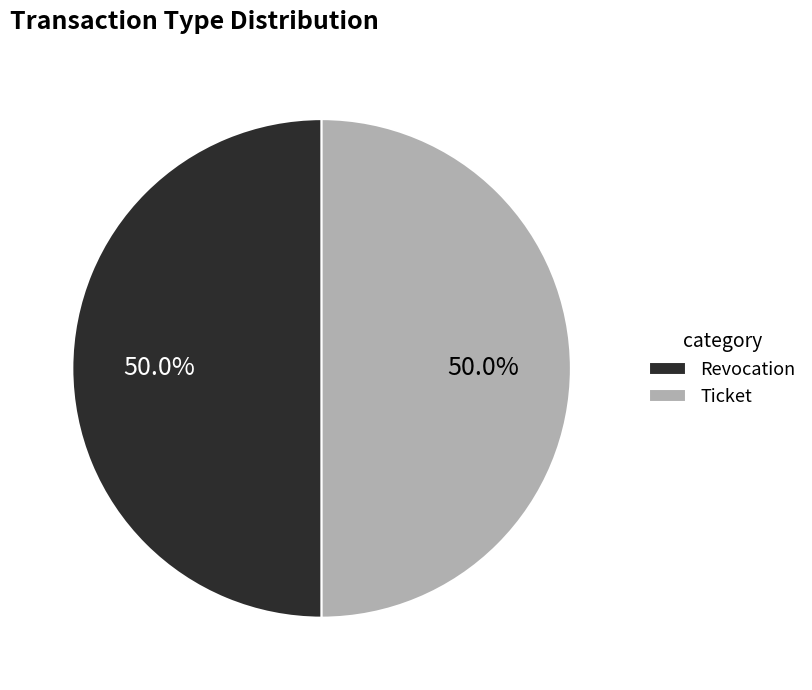

What is the ratio of the value at Revocation to the value at Ticket?

1.0